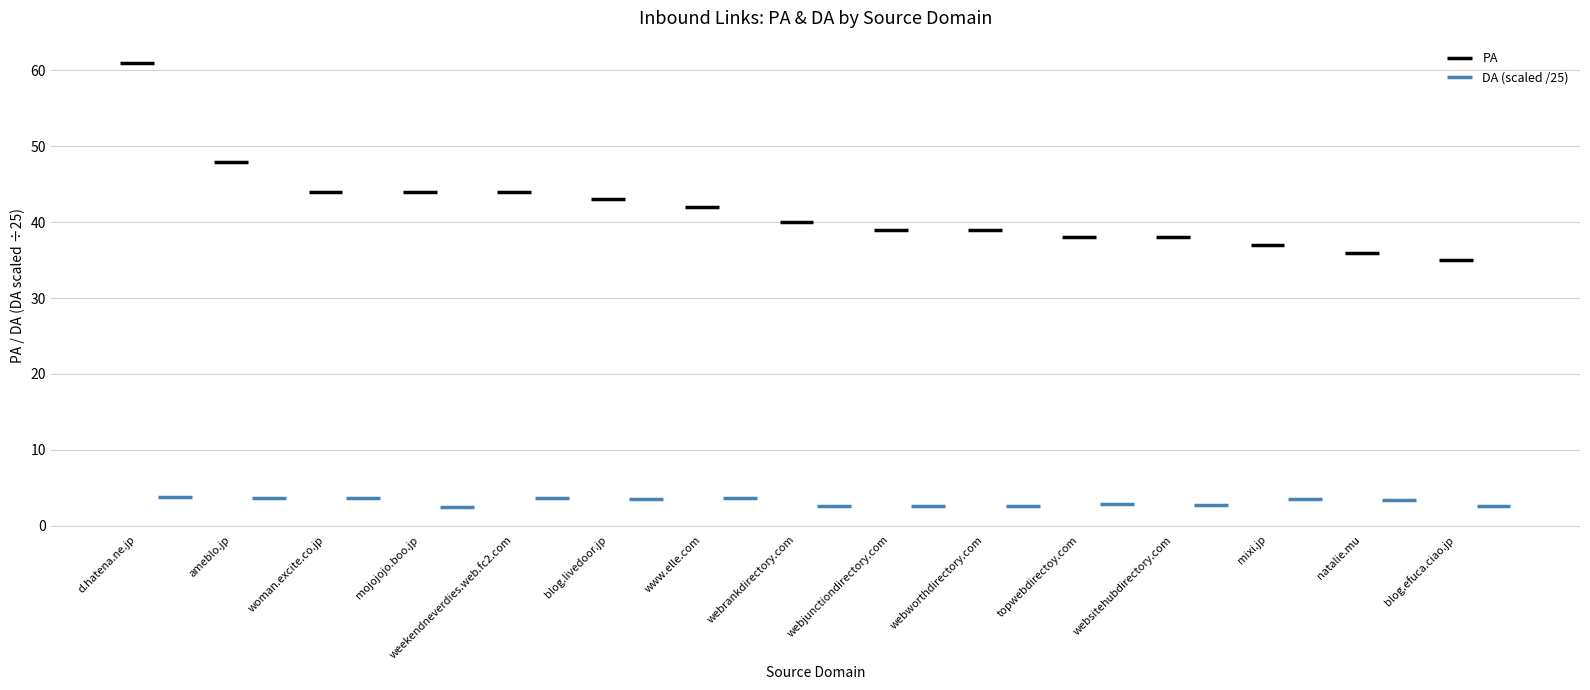

What is the label of the 1st point from the left?

d.hatena.ne.jp